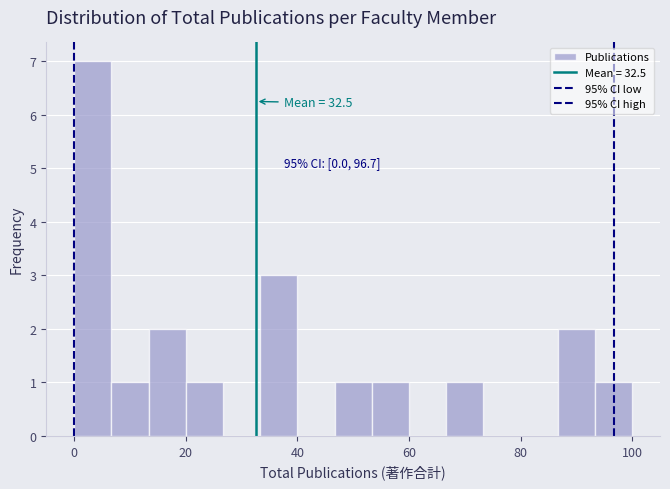

Read against the x-axis, roughly where is the centre of the tallest bar?

4